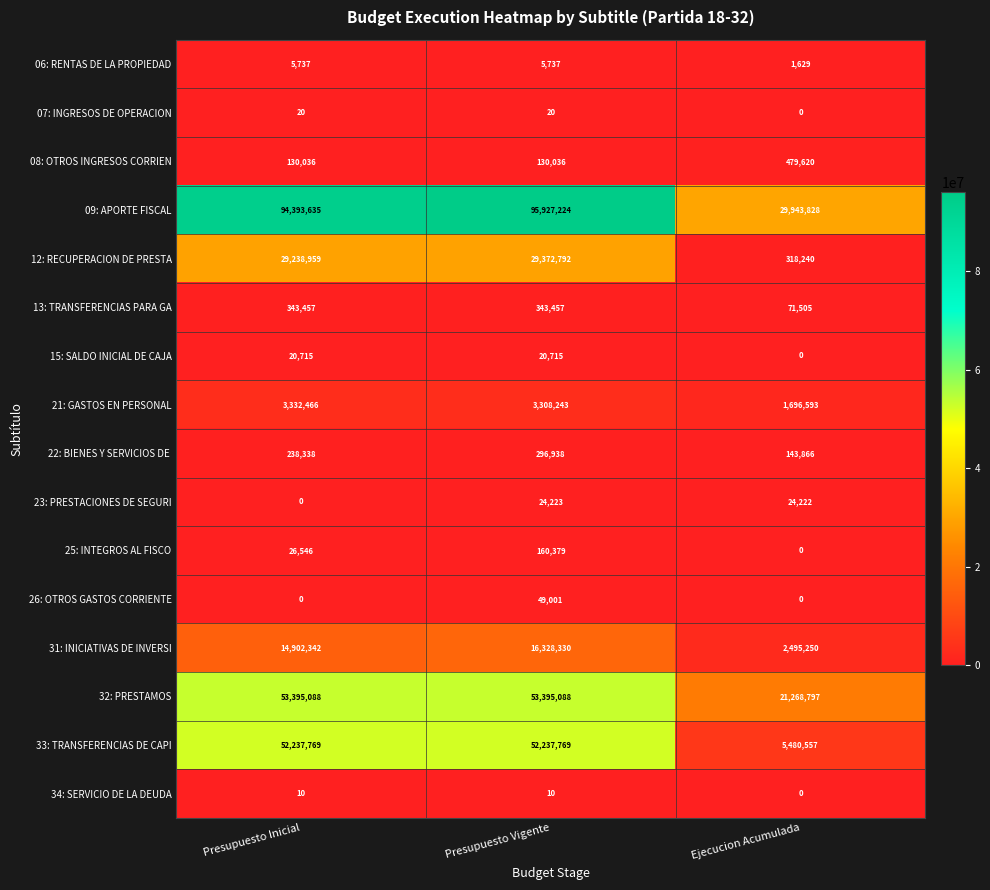

At which category does the chart reach its peak across all series?

Presupuesto Vigente